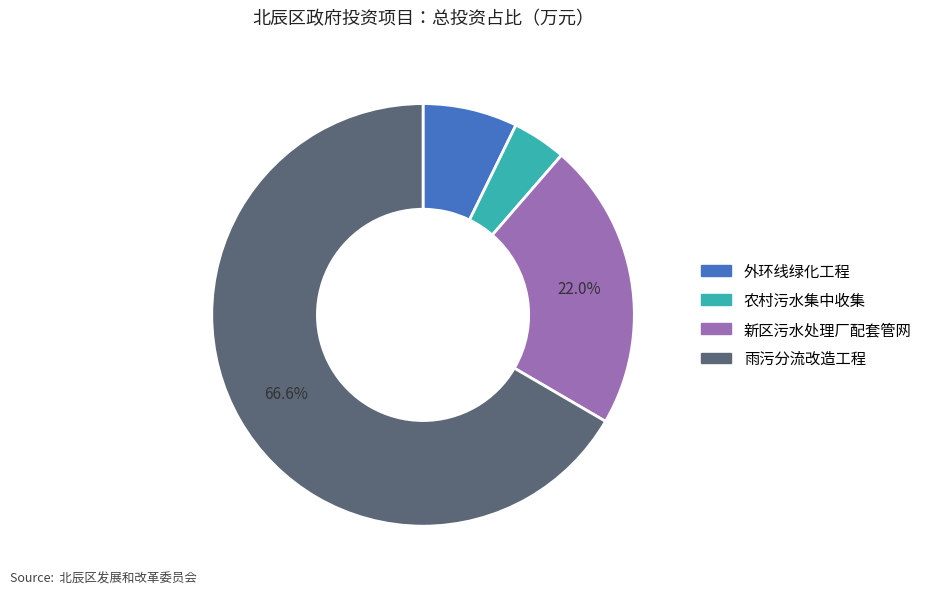

Is there any slice that represents more than half of the pie?

Yes